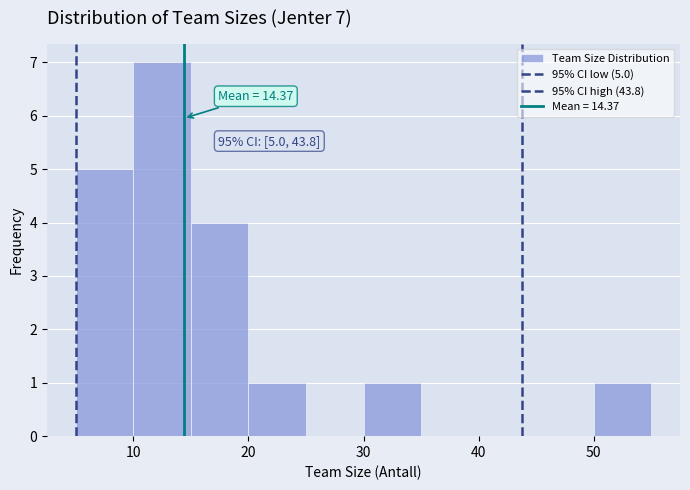

Over which range of the x-axis is the bar tallest?

10 to 15